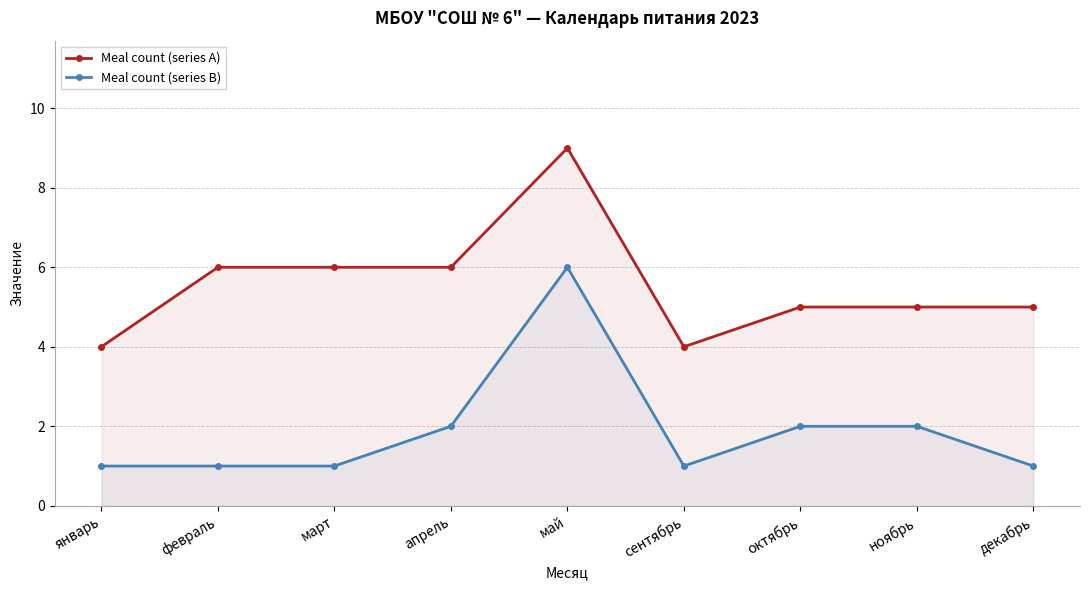

True or false: Meal count (series B) has a value of 1 at декабрь.

True